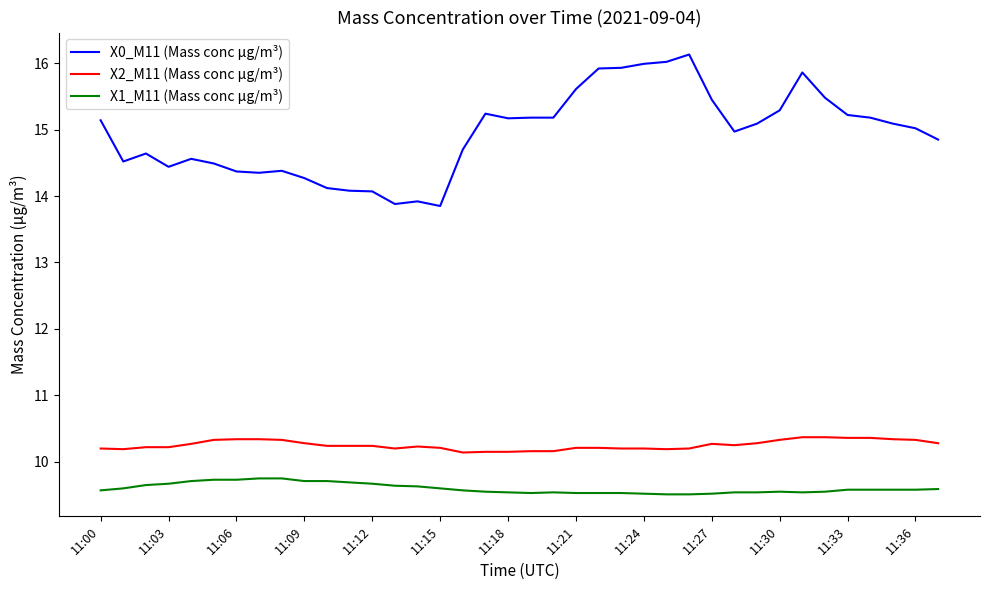

Which series has the largest total across all categories?

X0_M11 (Mass conc μg/m³)